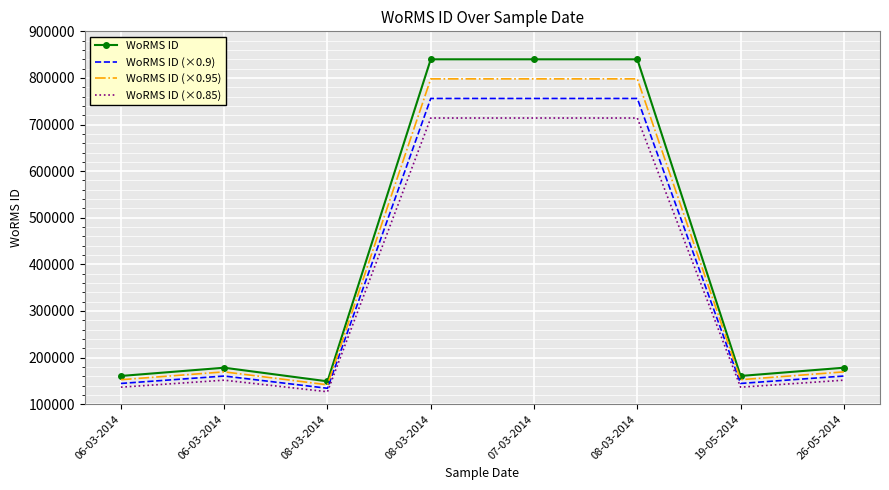

What is the spread (max minus min) of values at 06-03-2014?

24077.9